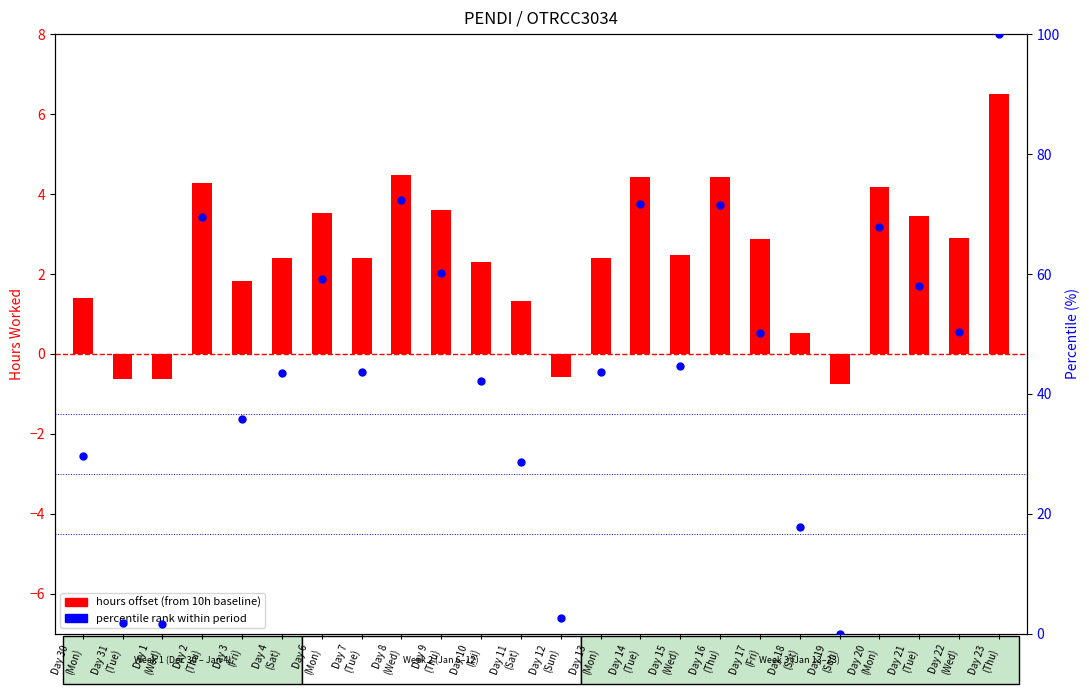

Which series has the widest spread of Y values?

percentile rank within period